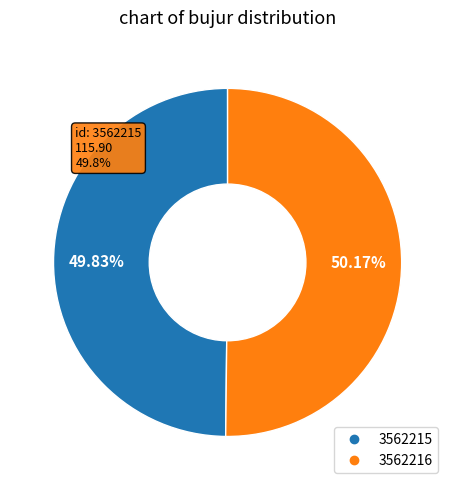

Is it true that 3562216 is 50% of the pie?

True